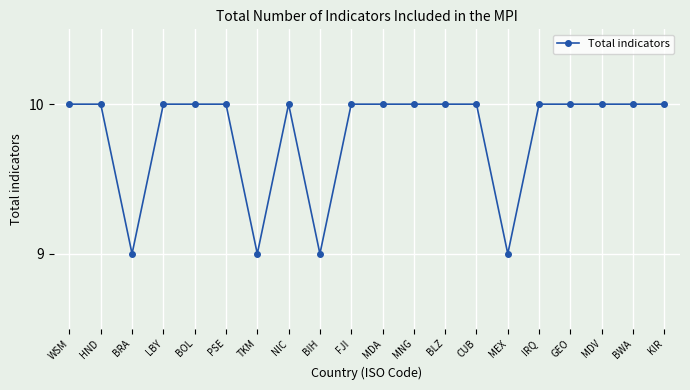

Between IRQ and TKM, which is larger?

IRQ